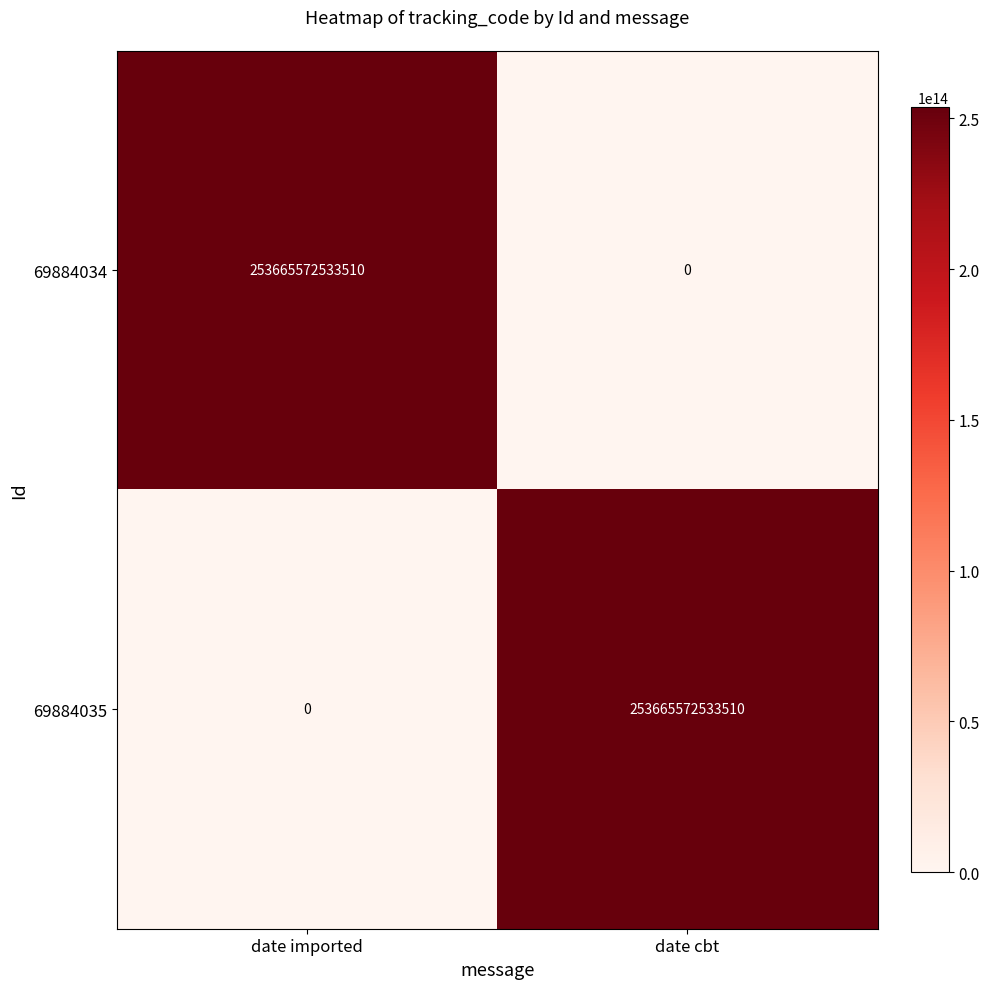

Where is 69884035 nearest to the value 126832786266755?

date imported